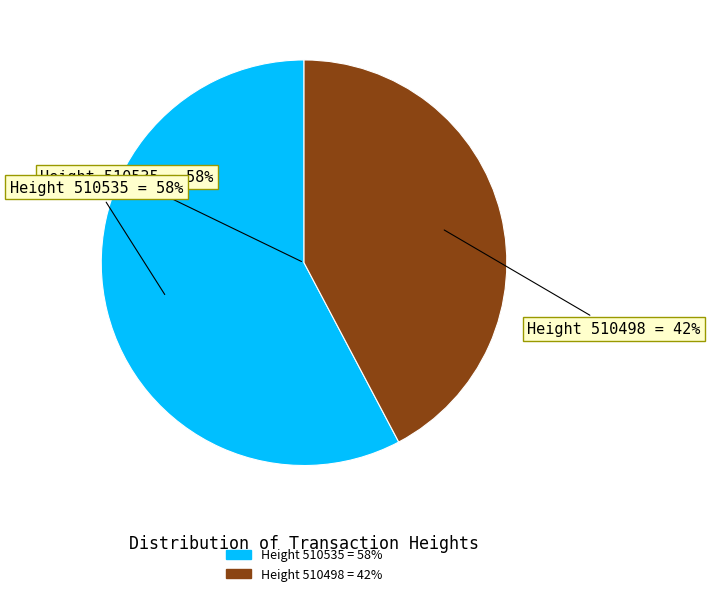

Is it true that 510535 is 45% of the pie?

False